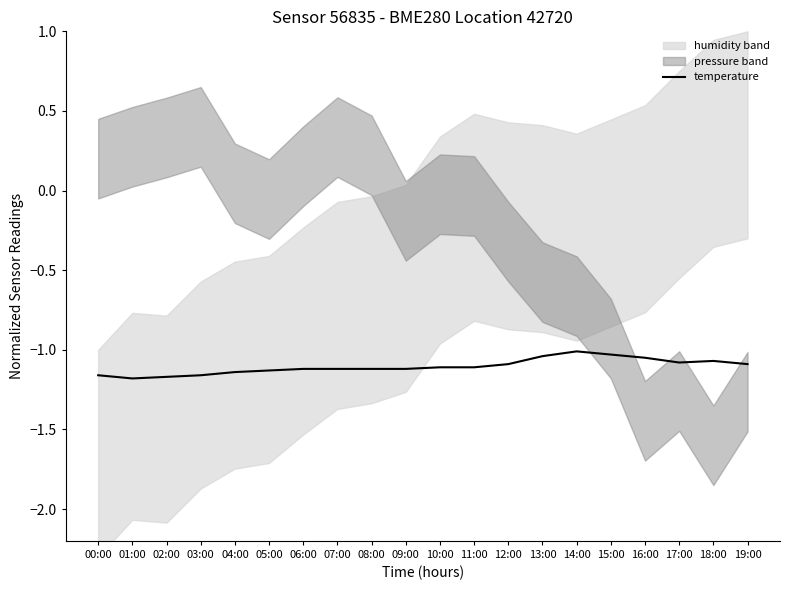

What is the value of the 6th point from the left?

-1.1